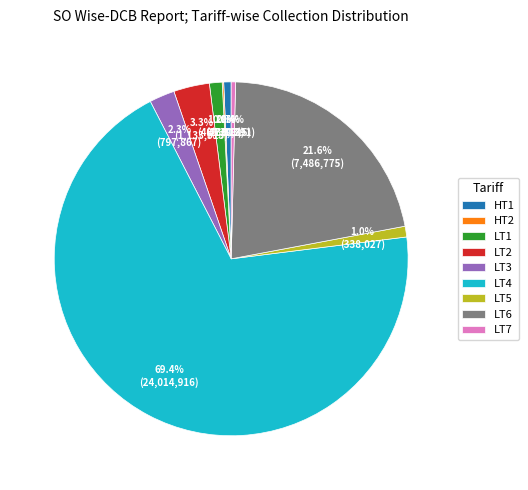

Which slice is the largest?

LT4